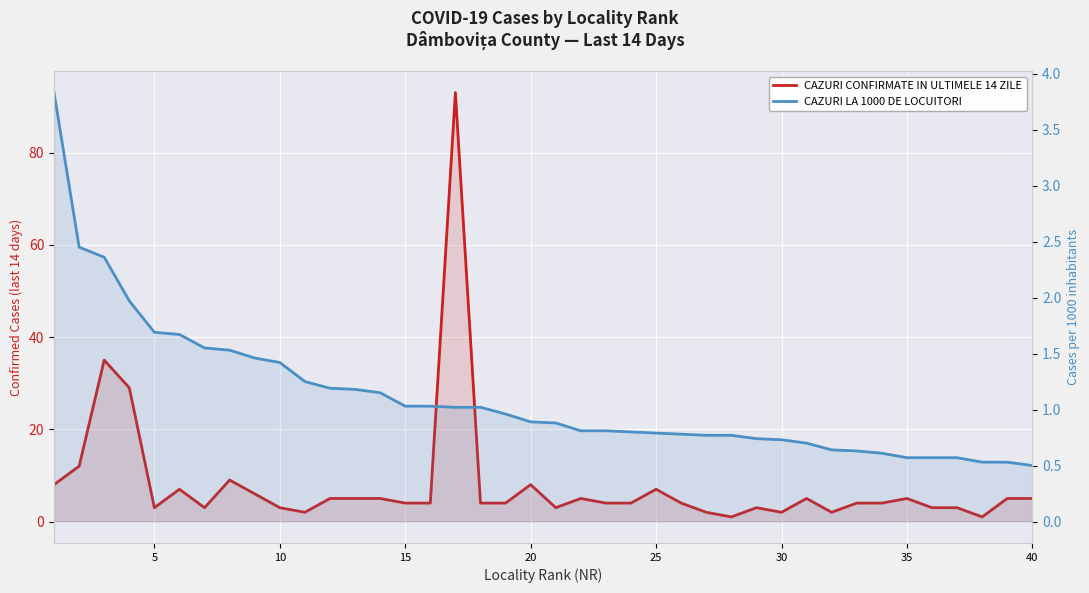

True or false: CAZURI LA 1000 DE LOCUITORI and CAZURI CONFIRMATE IN ULTIMELE 14 ZILE cross at least once.

False